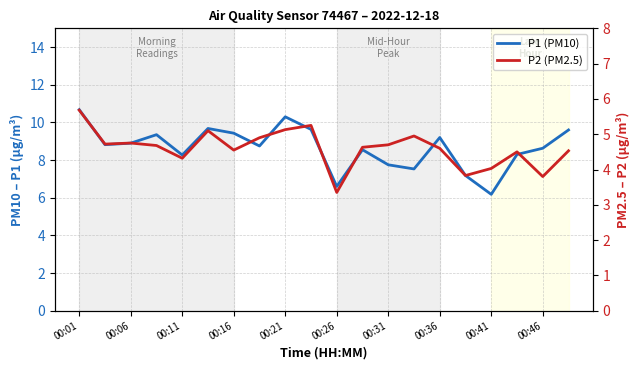

What is the difference between the maximum and second lowest values in the P1 (PM10) series?

4.1